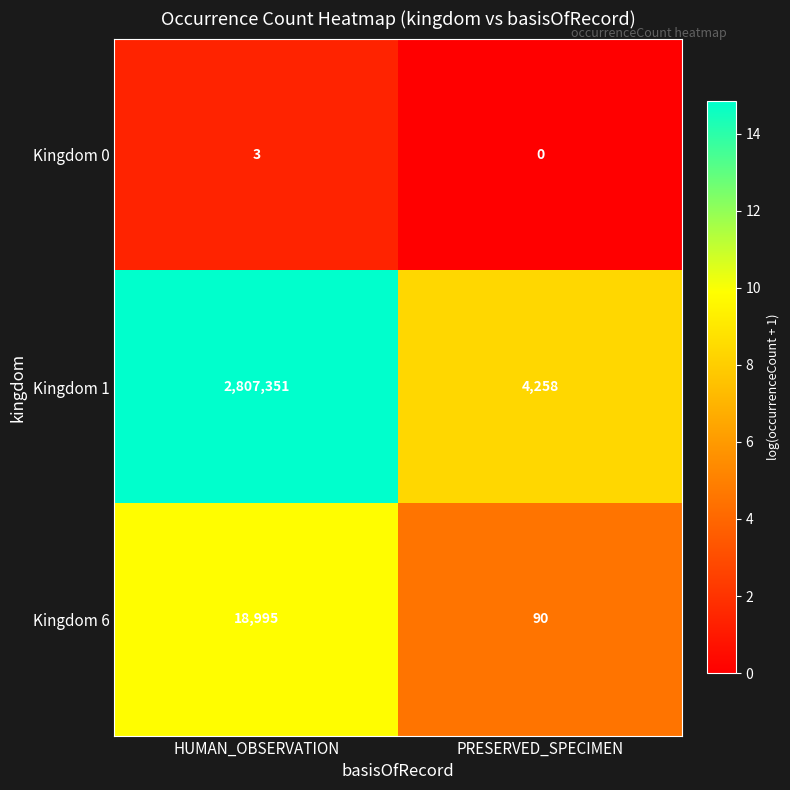

The value of Kingdom 1 at HUMAN_OBSERVATION is 4227162. True or false?

False